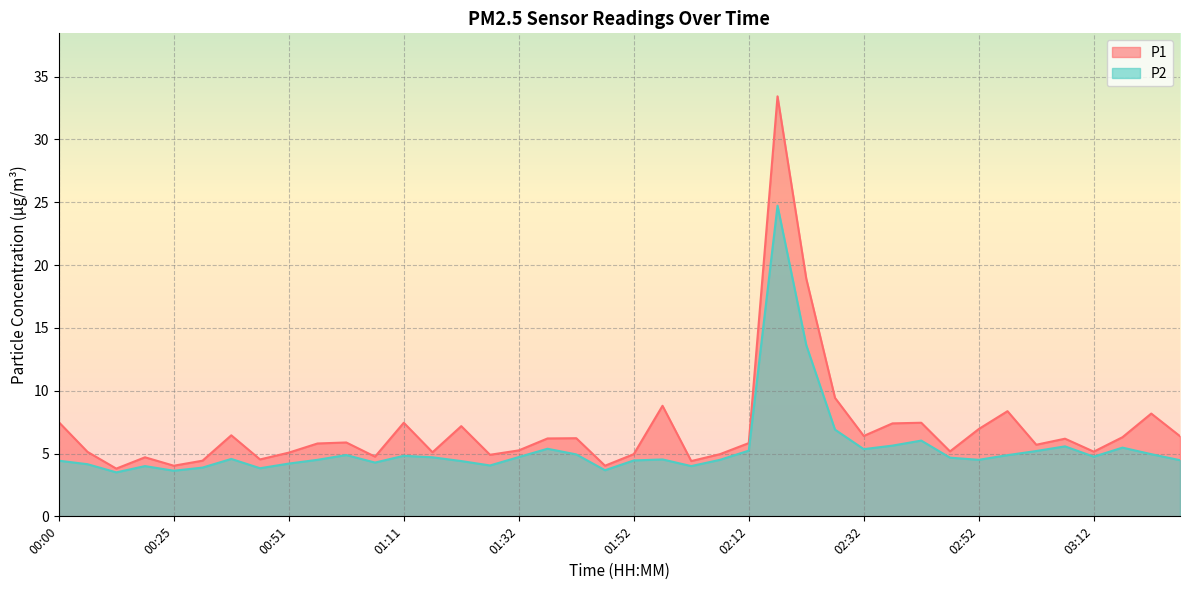

At 01:16, list the series in order from largest to smallest.

P1, P2